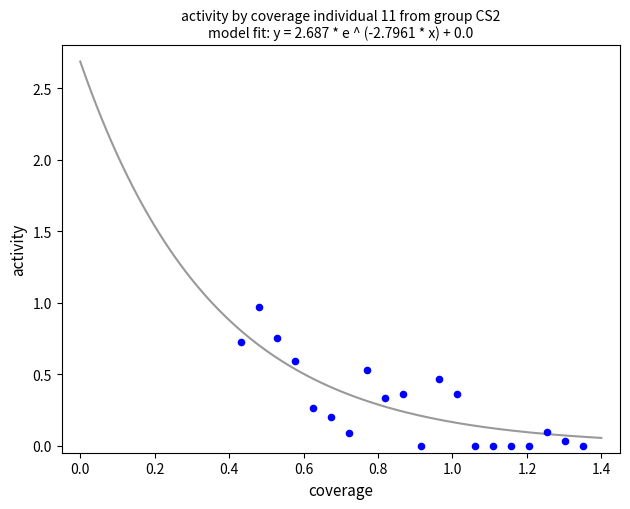

What is the range of X values (max minus min)?

0.9